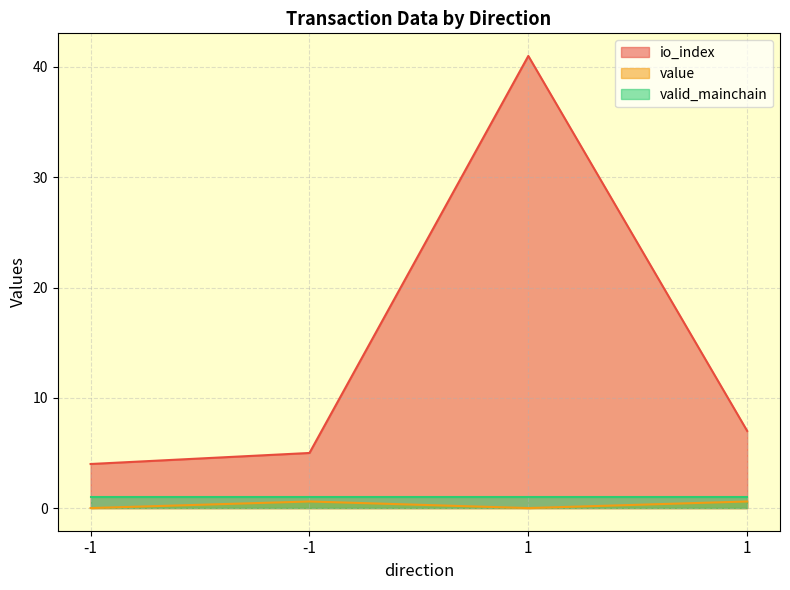

At which label does value reach its peak?

-1